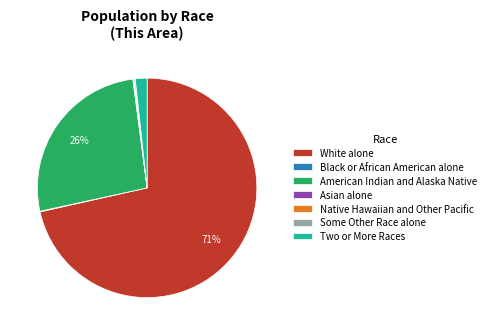

To the nearest percent, what is the average slice percentage?

14%